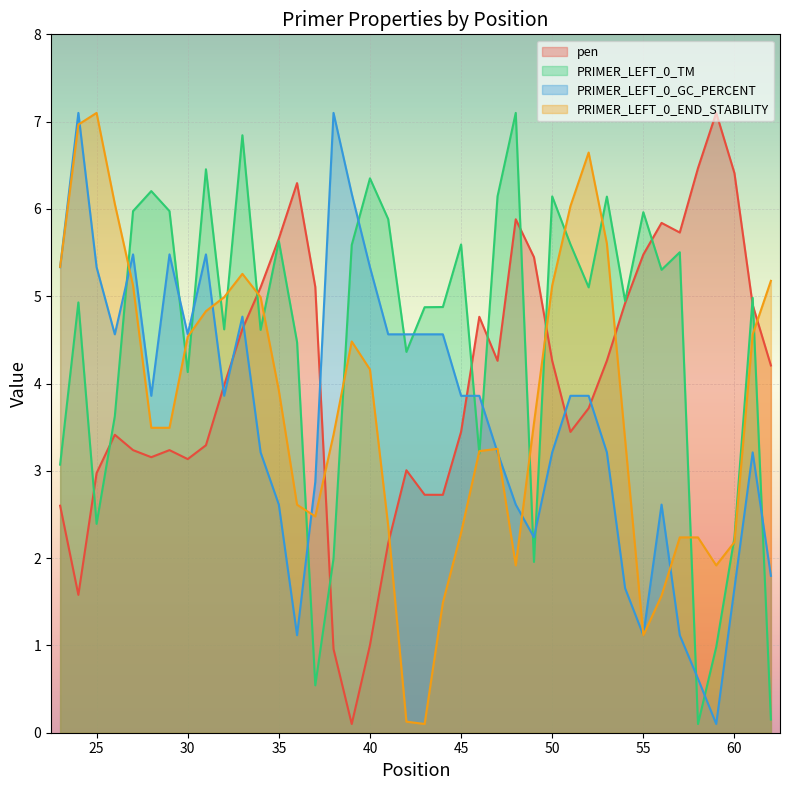

What is the greatest value displayed?

7.1